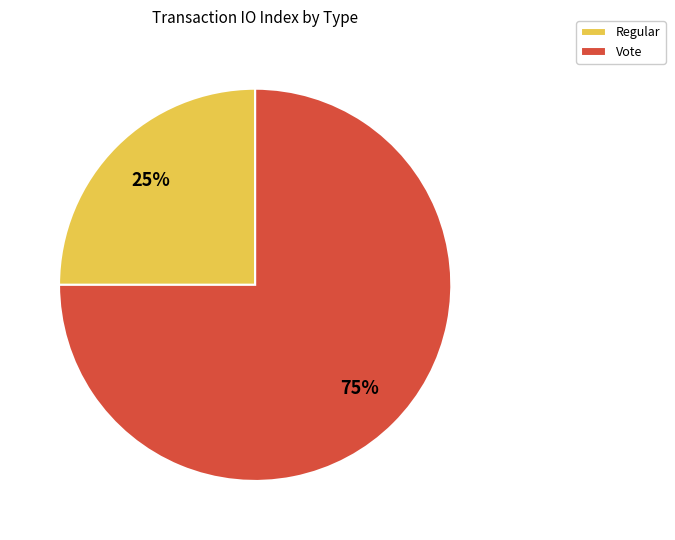

Do Regular and Vote together represent more than half of the pie?

Yes